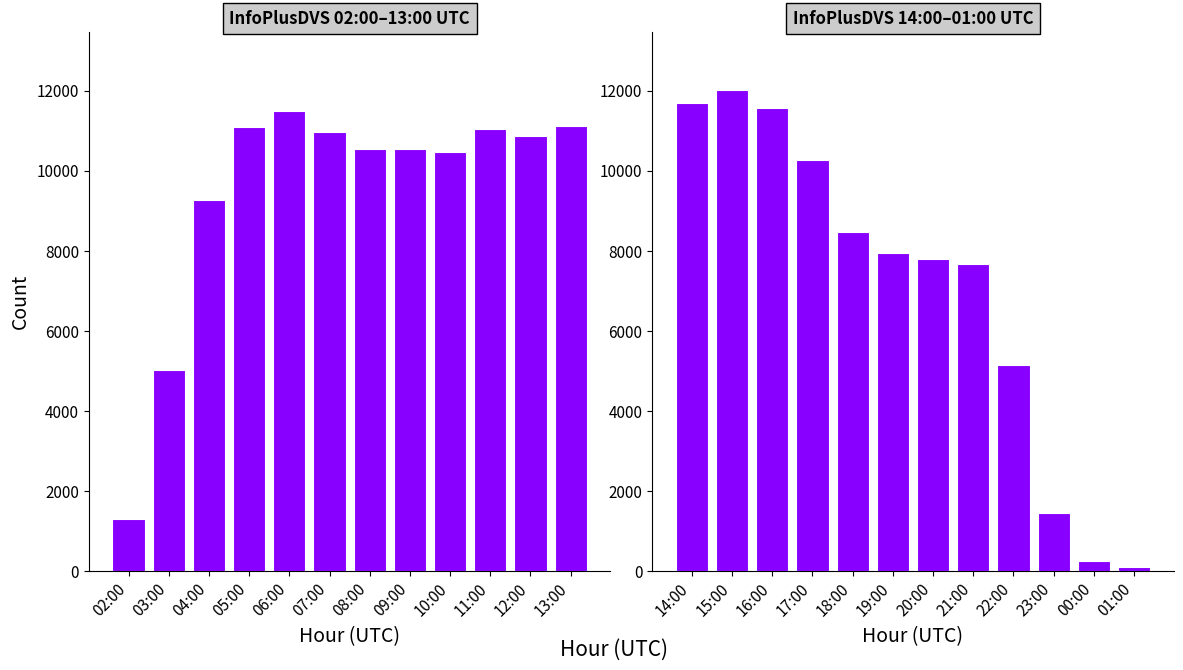

Is it true that InfoPlusDVS (12–01h) equals 6101 at 14:00?

False